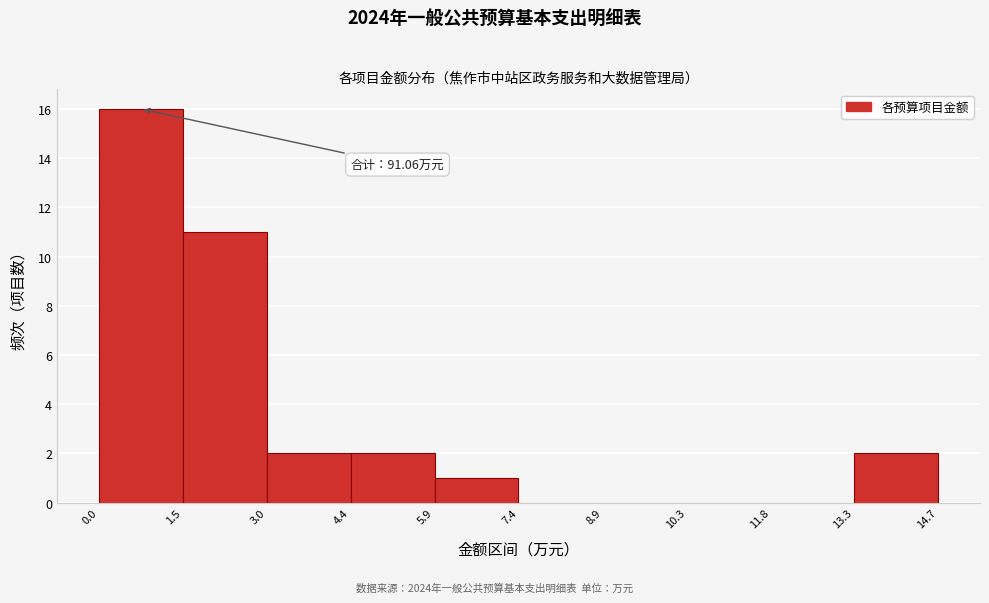

Over which range of the x-axis is the bar tallest?

0.0 to 1.5